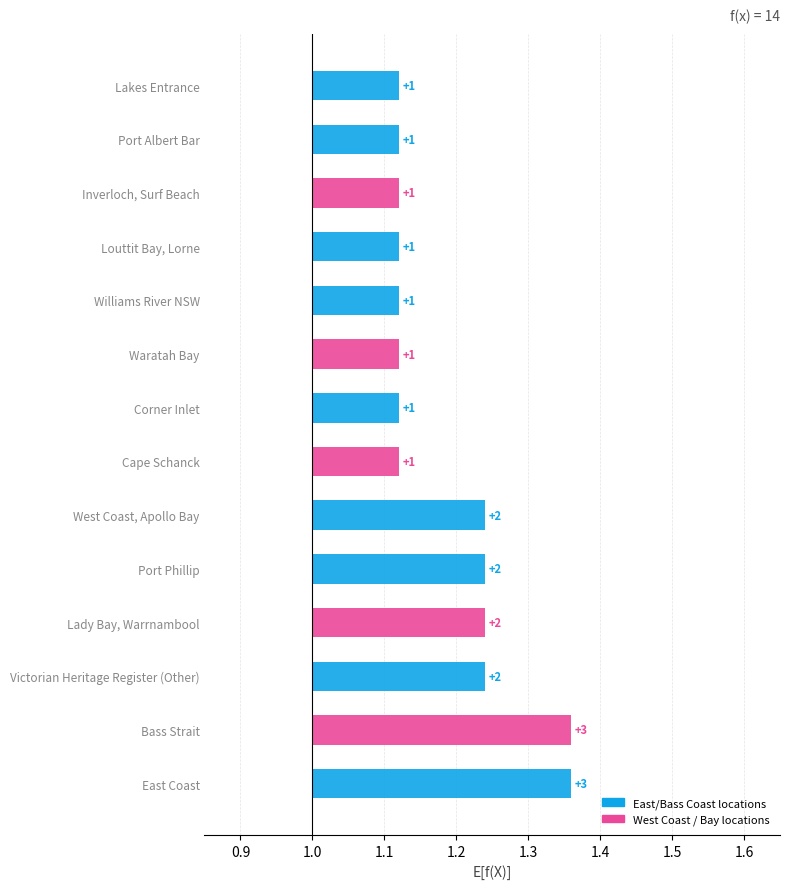

What is the sum of all values?

22